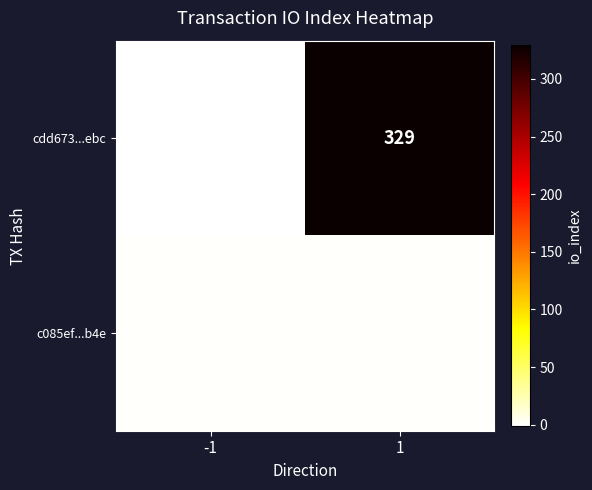

The cdd673...ebc series shows 0 at -1. True or false?

False